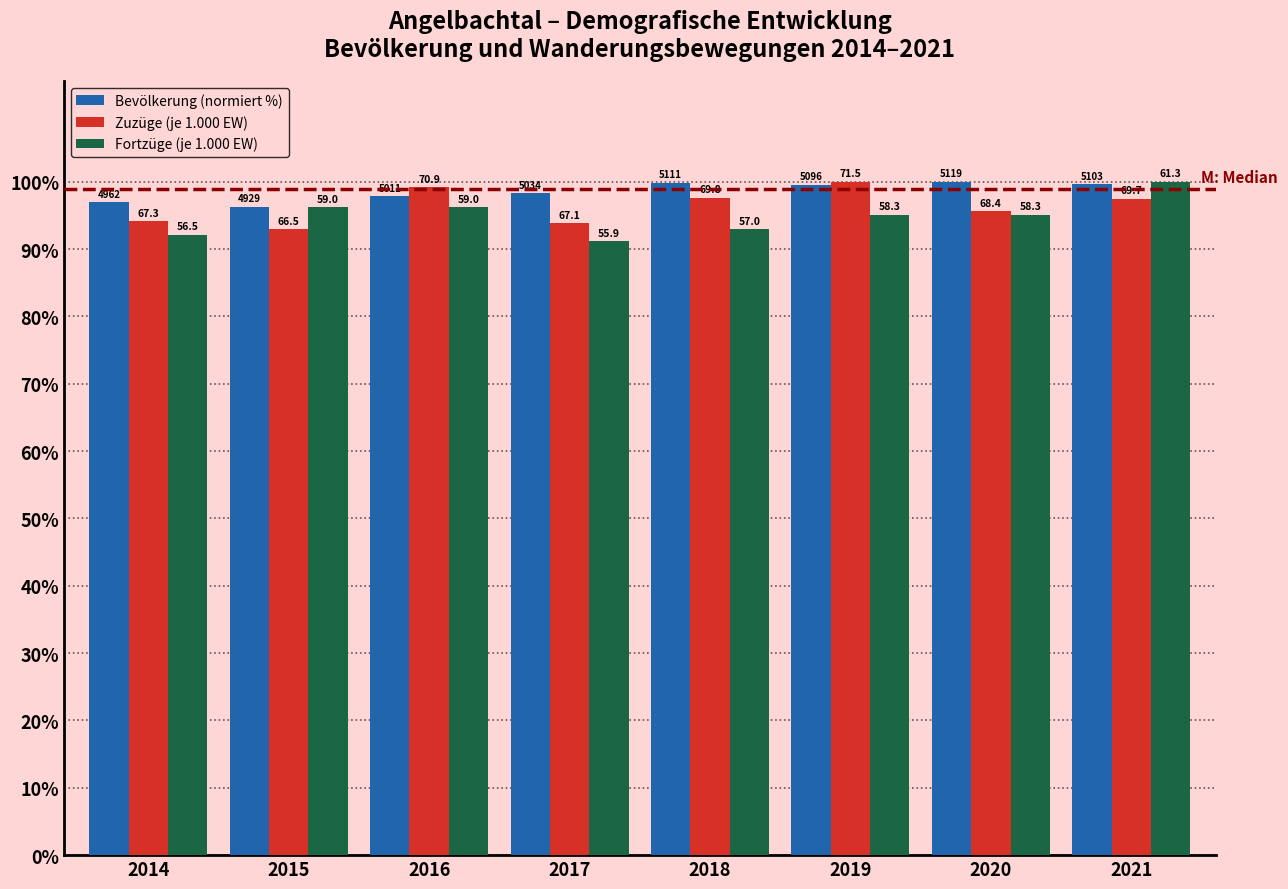

How many groups of bars are there?

8